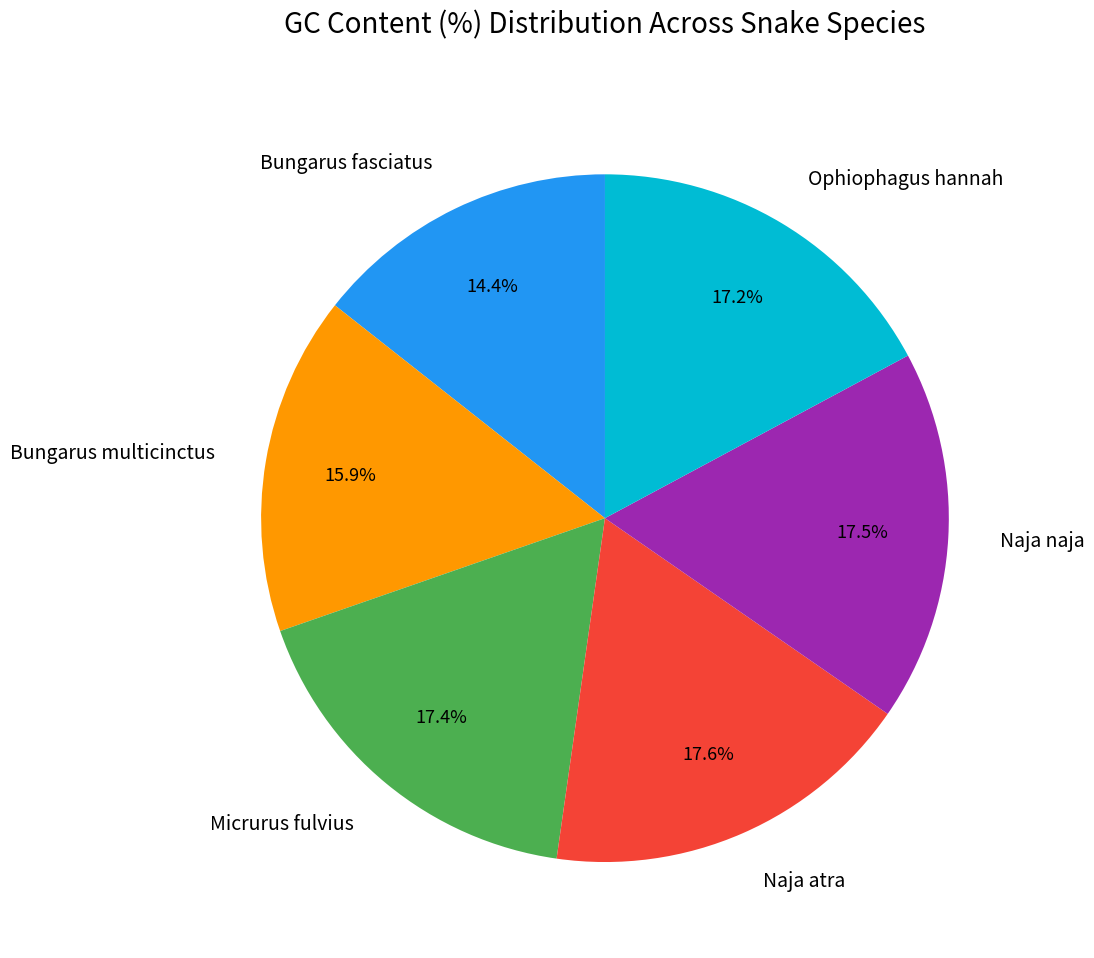

Which category has the smallest portion of the pie?

Bungarus fasciatus